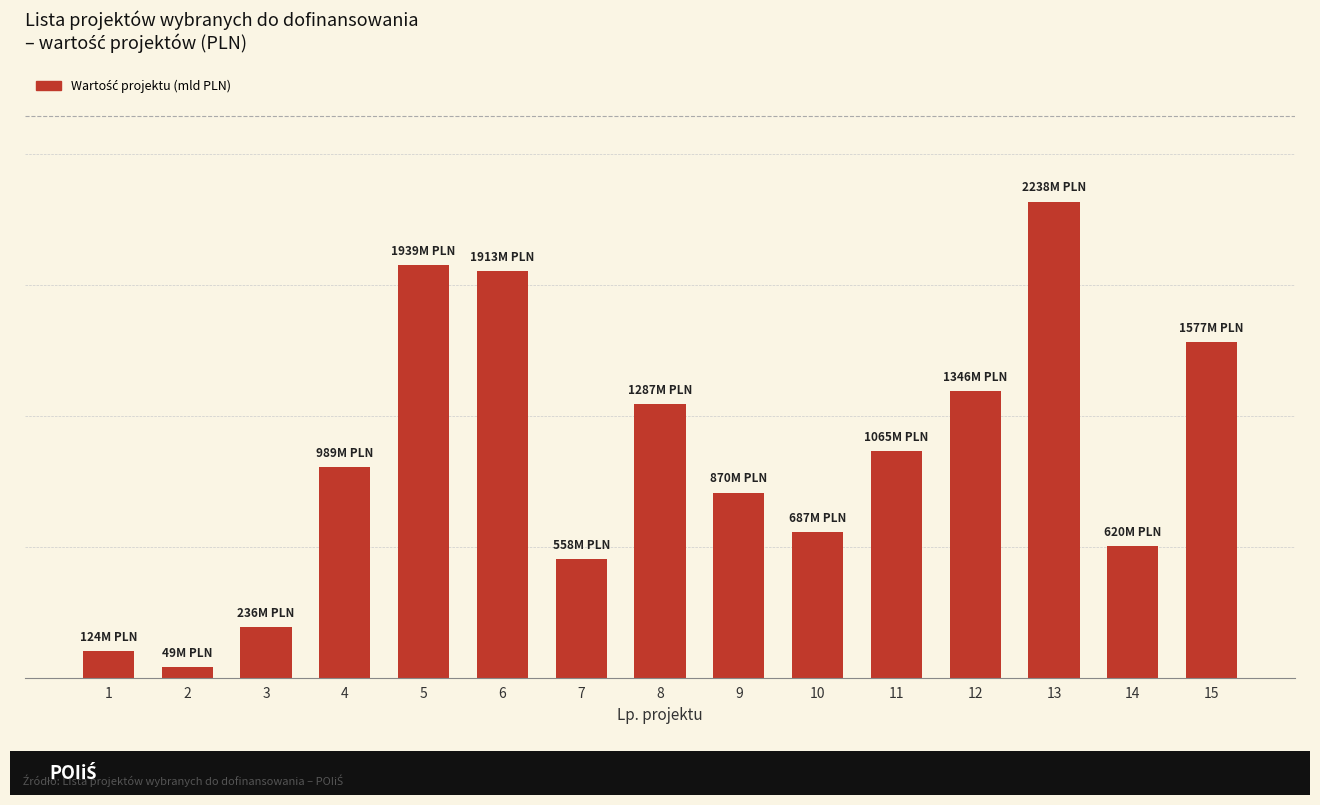

What is the sum of all values?

15497822700.5